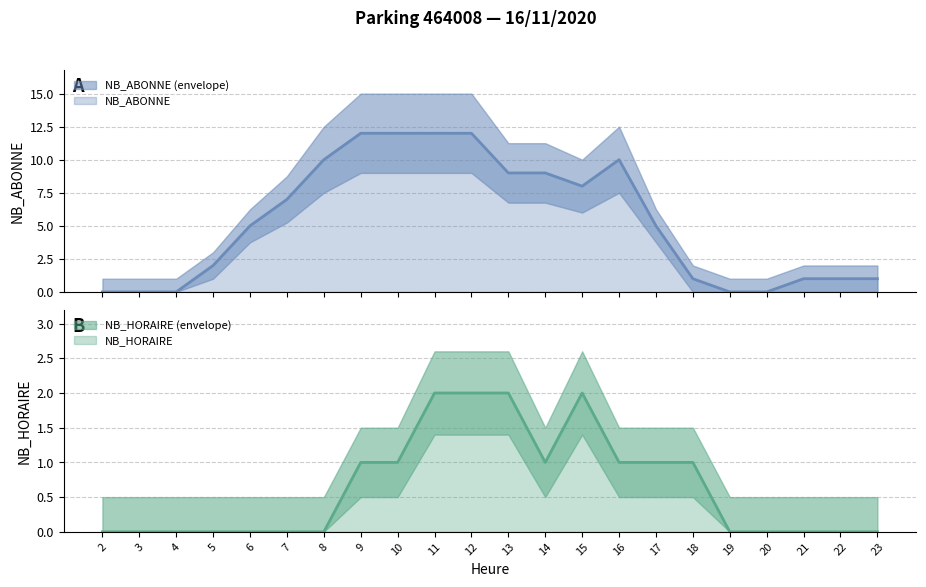

Is the value of NB_ABONNE (line) at 13 greater than the value of NB_HORAIRE (line) at 19?

Yes